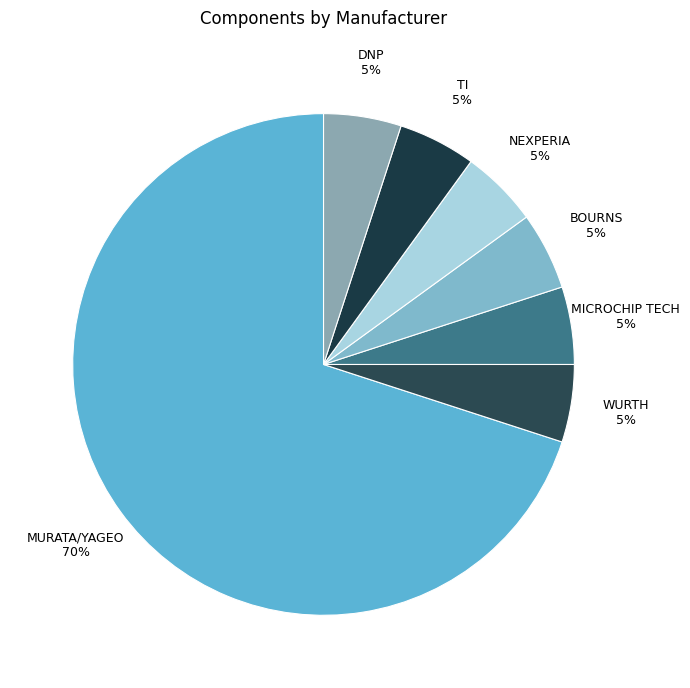

Do DNP and WURTH together represent more than half of the pie?

No